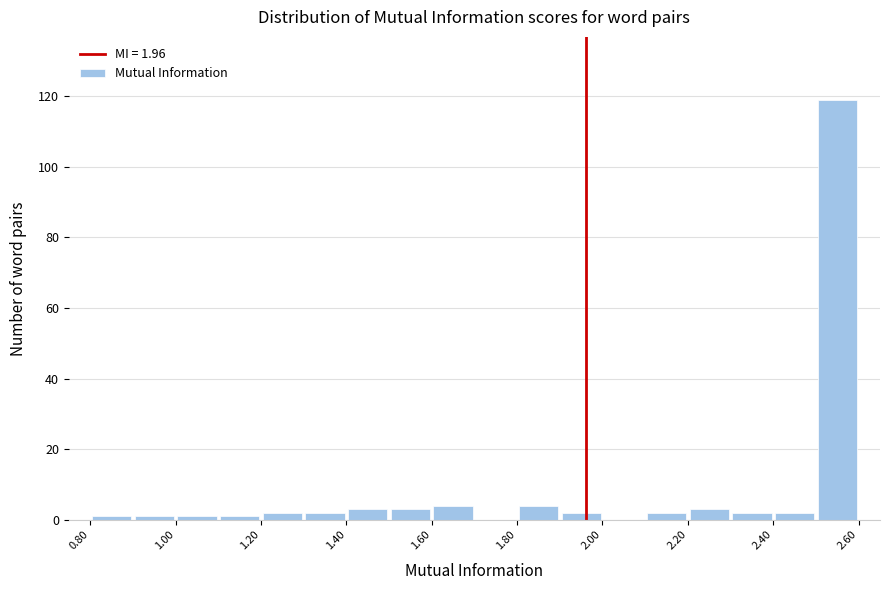

Which range on the x-axis has the tallest bar?

2.5 to 2.6